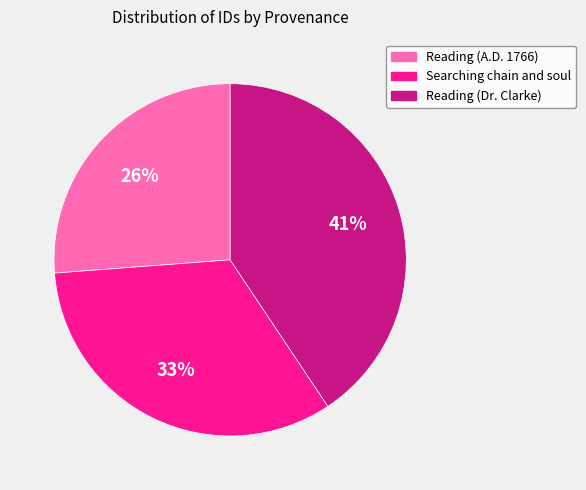

To the nearest percent, what is the average slice percentage?

33%